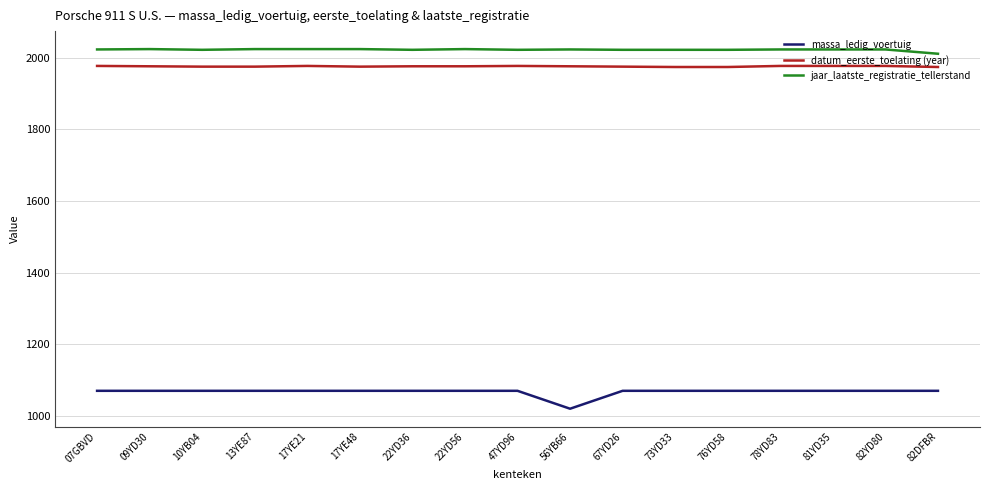

Read the datum_eerste_toelating (year) value at 07GBVD.

1977